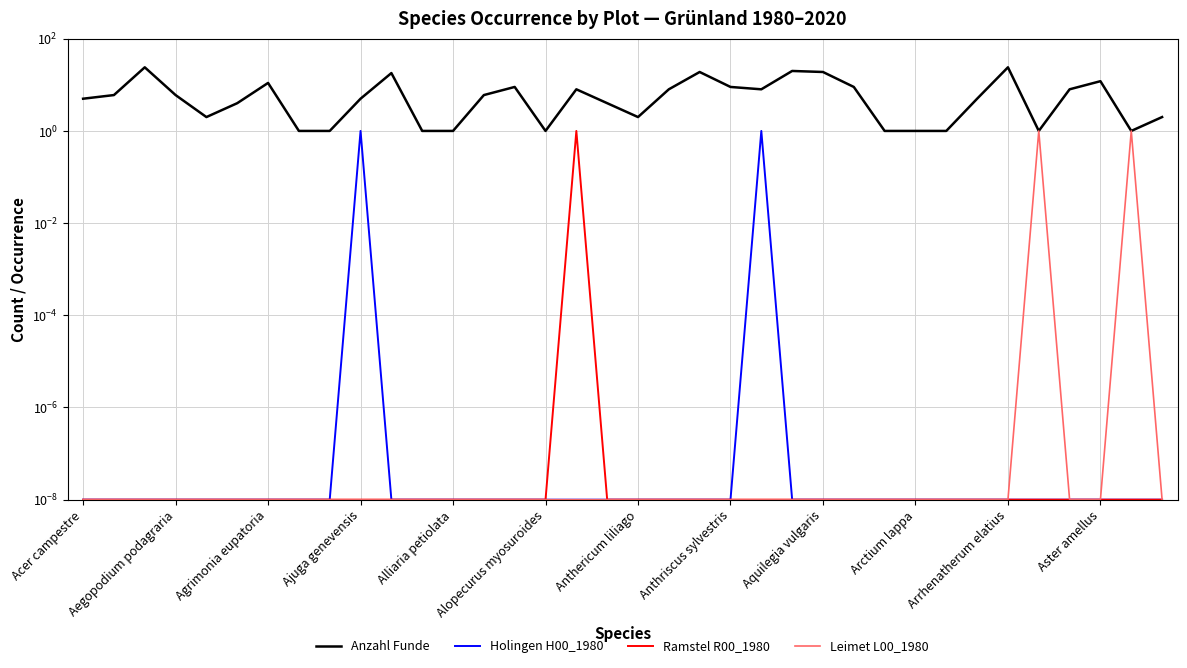

Reading right to left, list all the values displayed in this chart.

Anzahl Funde: 2.0	1.0	12.0	8.0	1.0	24.0	5.0	1.0	1.0	1.0	9.0	19.0	20.0	8.0	9.0	19.0	8.0	2.0	4.0	8.0	1.0	9.0	6.0	1.0	1.0	18.0	5.0	1.0	1.0	11.0	4.0	2.0	6.0	24.0	6.0	5.0
Holingen H00_1980: 0.0	0.0	0.0	0.0	0.0	0.0	0.0	0.0	0.0	0.0	0.0	0.0	0.0	1.0	0.0	0.0	0.0	0.0	0.0	0.0	0.0	0.0	0.0	0.0	0.0	0.0	1.0	0.0	0.0	0.0	0.0	0.0	0.0	0.0	0.0	0.0
Ramstel R00_1980: 0.0	0.0	0.0	0.0	0.0	0.0	0.0	0.0	0.0	0.0	0.0	0.0	0.0	0.0	0.0	0.0	0.0	0.0	0.0	1.0	0.0	0.0	0.0	0.0	0.0	0.0	0.0	0.0	0.0	0.0	0.0	0.0	0.0	0.0	0.0	0.0
Leimet L00_1980: 0.0	1.0	0.0	0.0	1.0	0.0	0.0	0.0	0.0	0.0	0.0	0.0	0.0	0.0	0.0	0.0	0.0	0.0	0.0	0.0	0.0	0.0	0.0	0.0	0.0	0.0	0.0	0.0	0.0	0.0	0.0	0.0	0.0	0.0	0.0	0.0